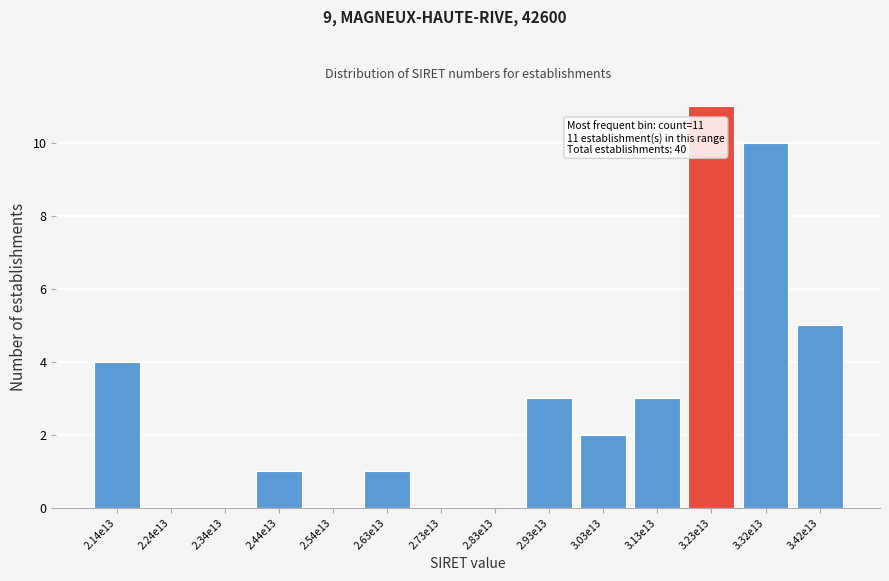

Reading left to right, transcribe all the data shown in this chart.

2.14e13=4	2.24e13=0	2.34e13=0	2.44e13=1	2.54e13=0	2.63e13=1	2.73e13=0	2.83e13=0	2.93e13=3	3.03e13=2	3.13e13=3	3.23e13=11	3.32e13=10	3.42e13=5